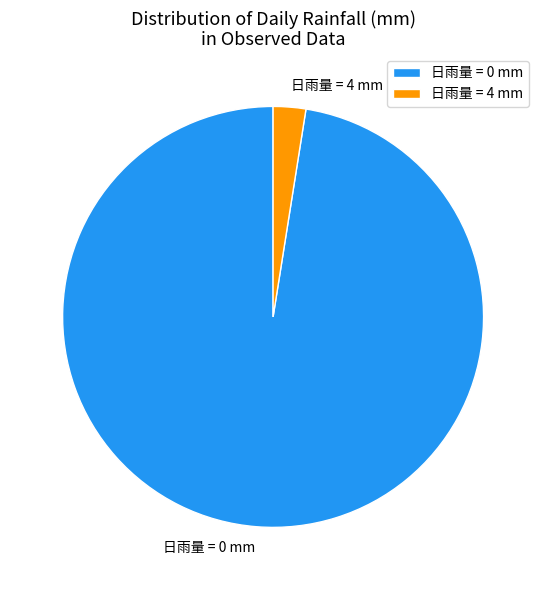

The 日雨量 = 4 mm slice represents 2% of the pie. True or false?

True